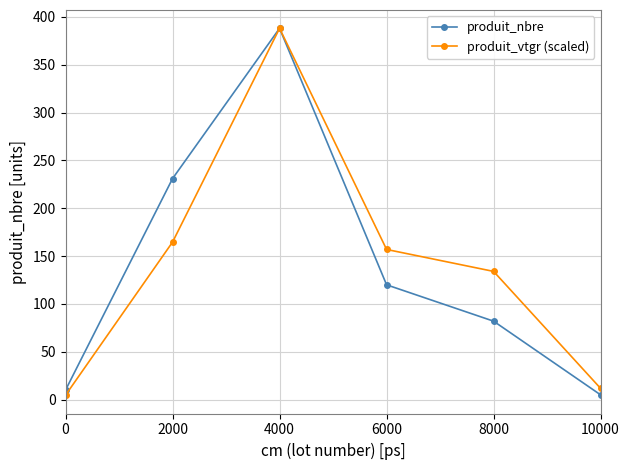

How many data points does each series have?

6